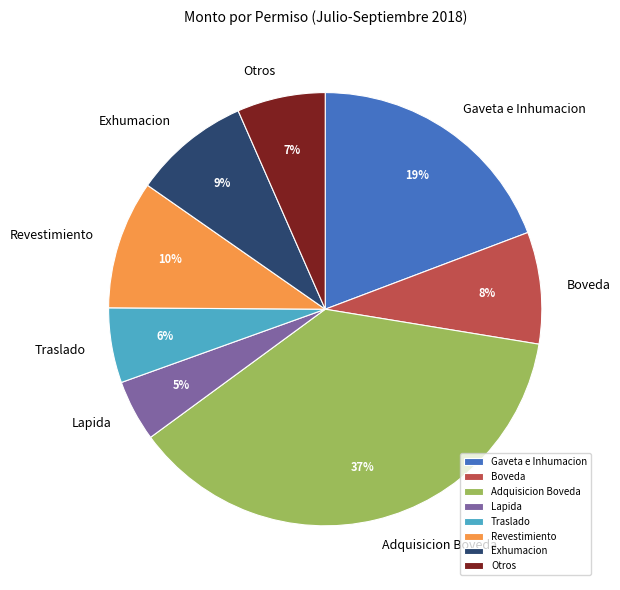

What is the ratio of the value at Revestimiento to the value at Traslado?

1.7